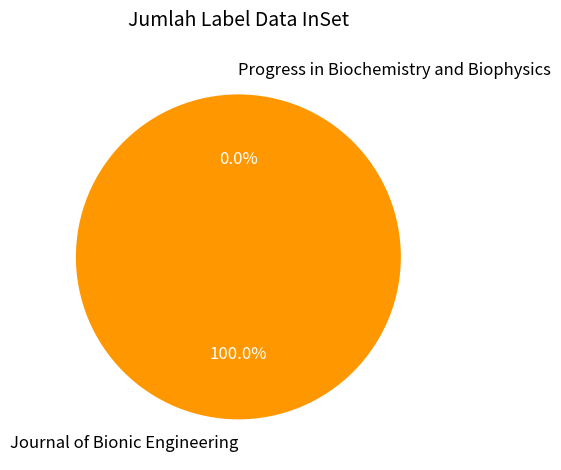

Which slice represents more than half of the pie?

Journal of Bionic Engineering